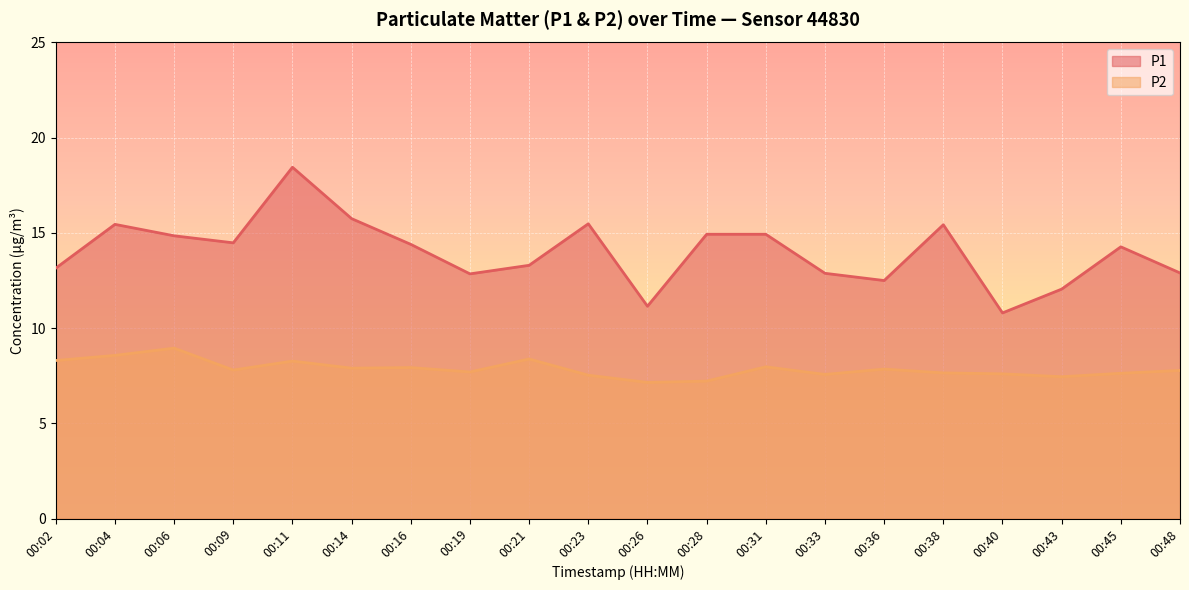

Where does the P1 series first go above 14?

00:04